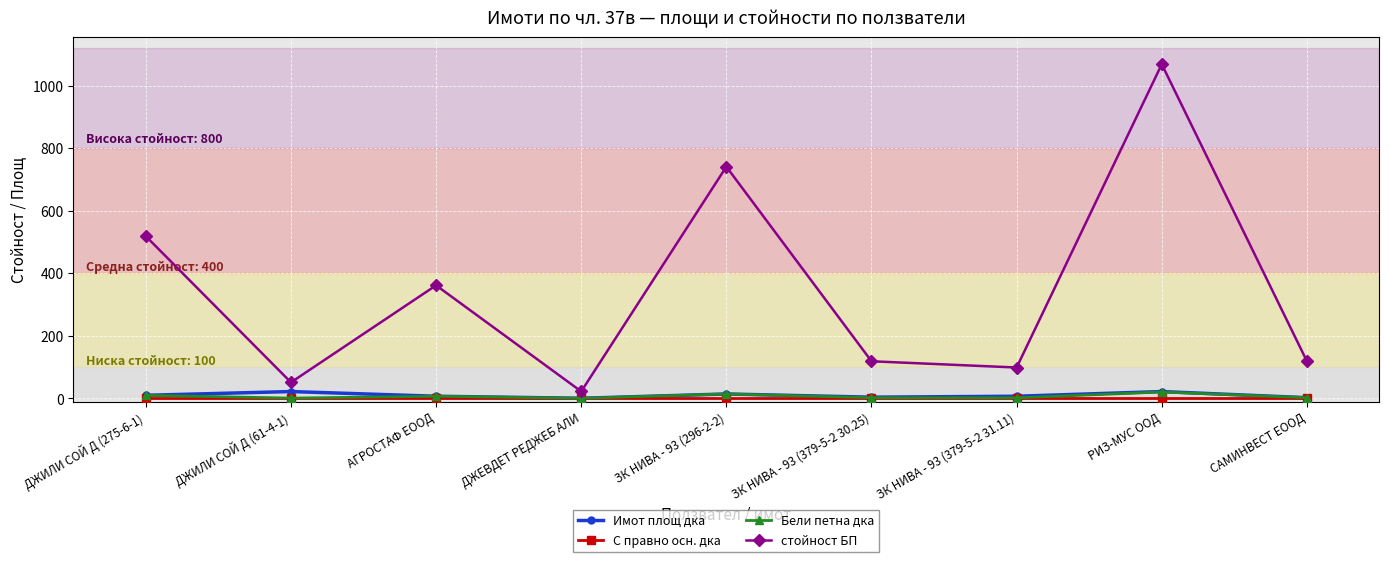

True or false: стойност БП has a value of 68.7 at САМИНВЕСТ ЕООД.

False